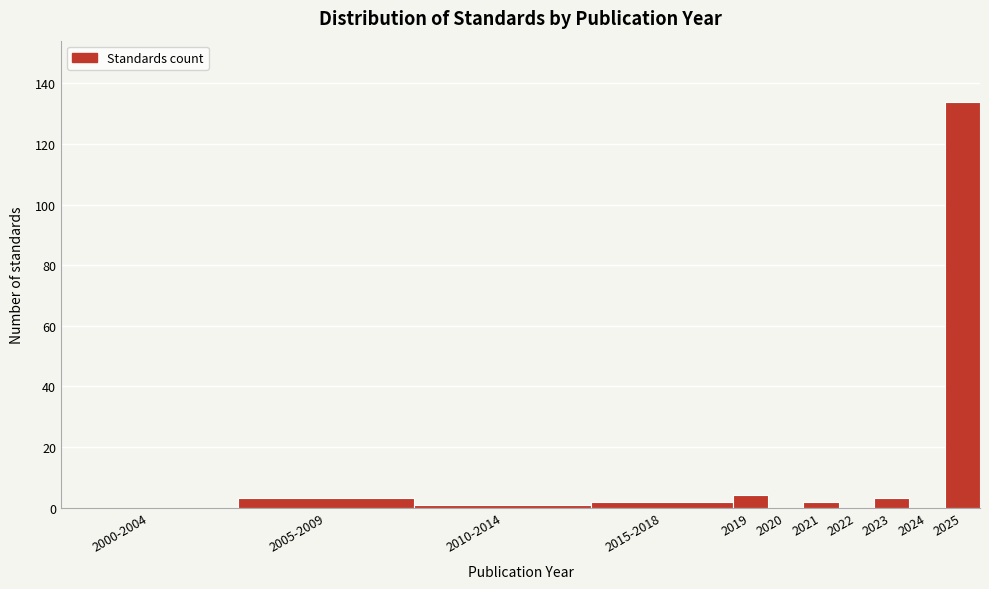

Reading left to right, extract all data points from this chart.

2000-2004=0	2005-2009=3	2010-2014=1	2015-2018=2	2019=4	2020=0	2021=2	2022=0	2023=3	2024=0	2025=134